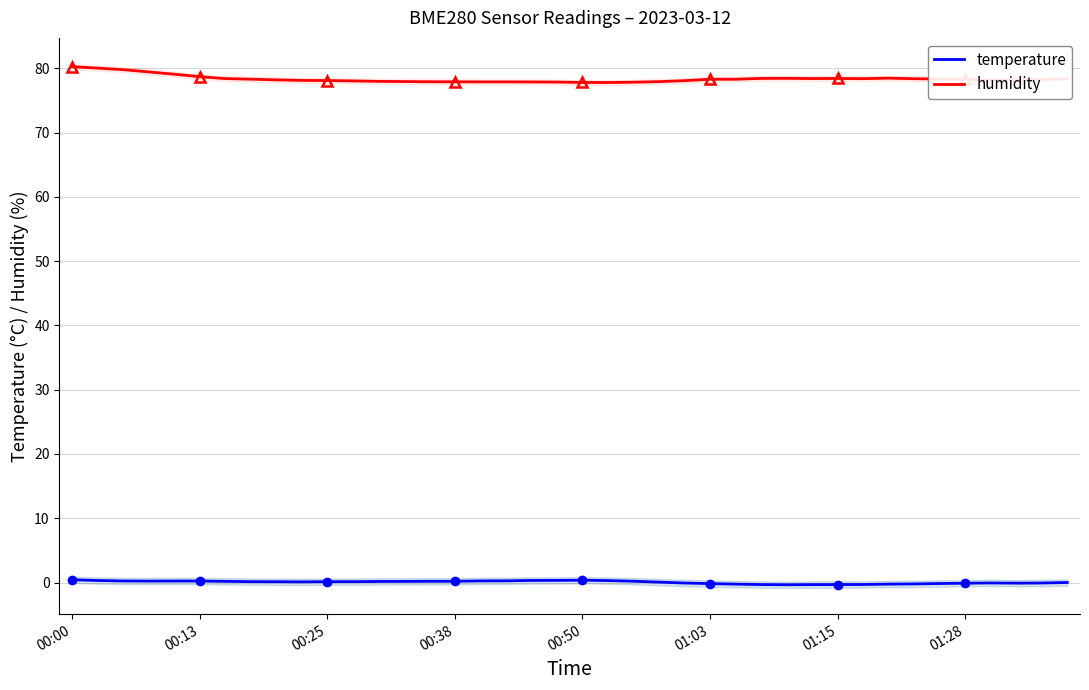

What is the maximum value shown in the chart?

80.3